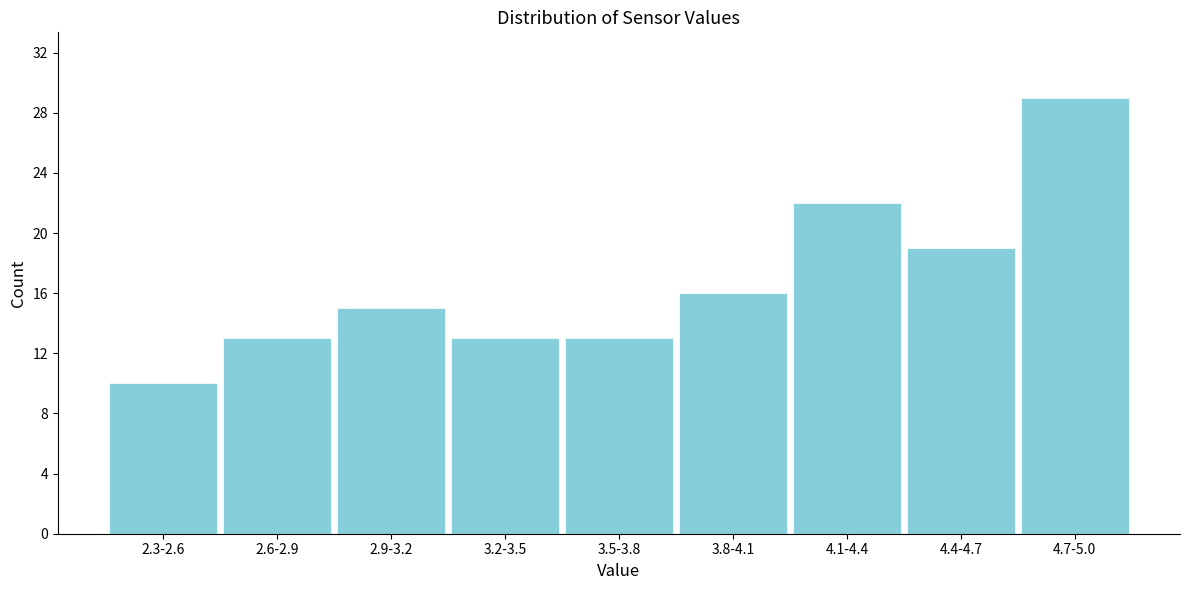

Reading left to right, list all the values displayed in this chart.

10	13	15	13	13	16	22	19	29